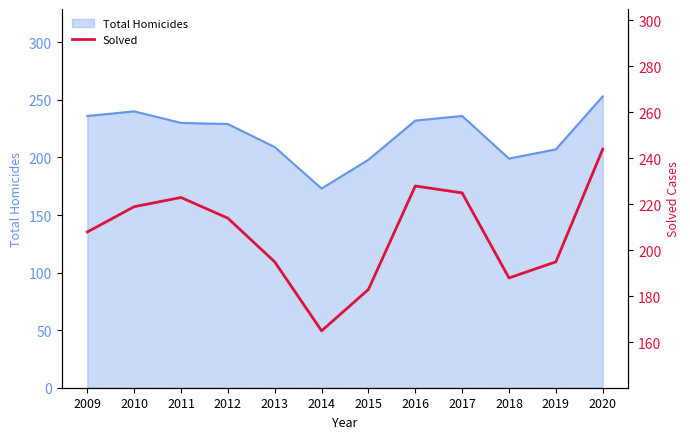

Rank the categories by value from highest to lowest.

2020, 2016, 2017, 2011, 2010, 2012, 2009, 2013, 2019, 2018, 2015, 2014